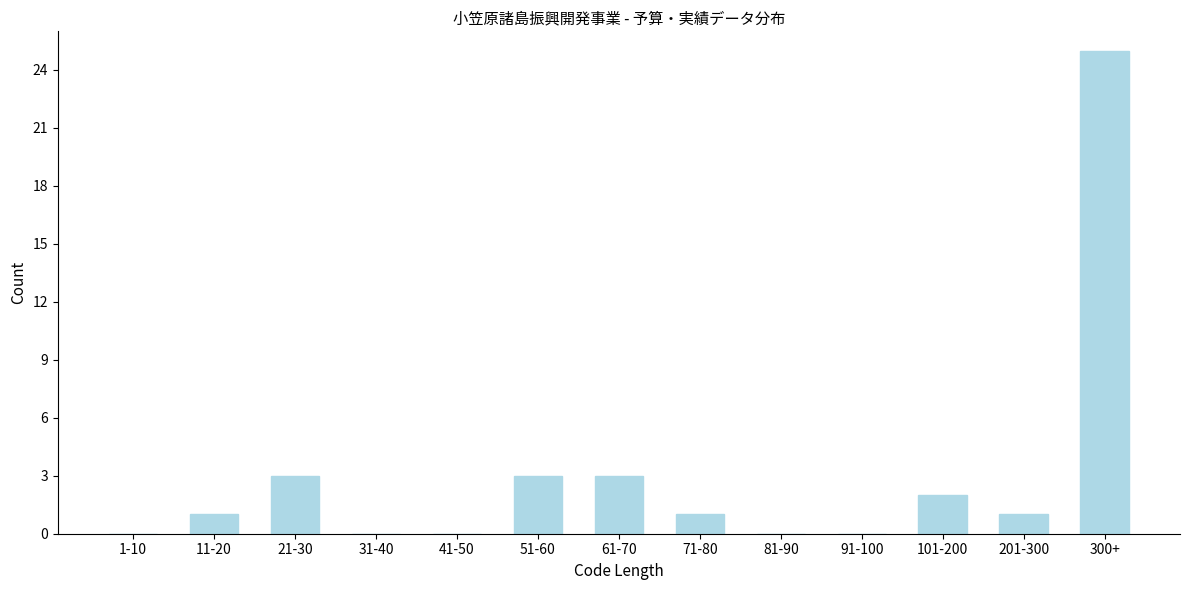

Reading left to right, transcribe all the data shown in this chart.

1-10=0	11-20=1	21-30=3	31-40=0	41-50=0	51-60=3	61-70=3	71-80=1	81-90=0	91-100=0	101-200=2	201-300=1	300+=25